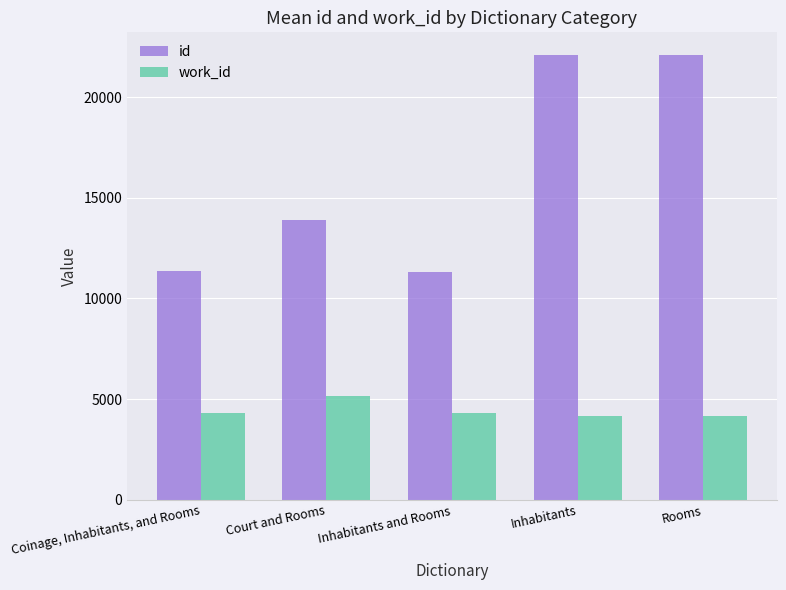

Is the value of work_id at Inhabitants and Rooms greater than the value of id at Court and Rooms?

No